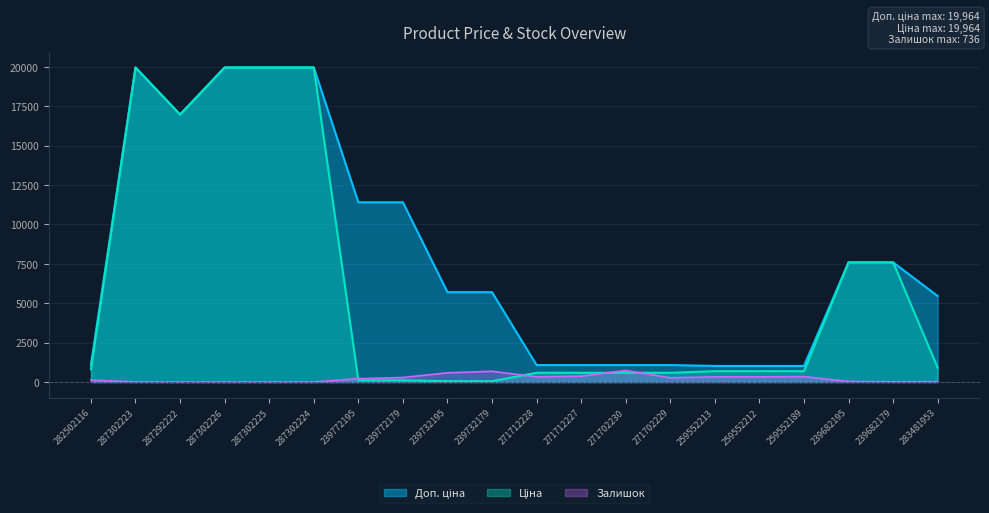

The Ціна series shows 925.9 at 271702230. True or false?

False